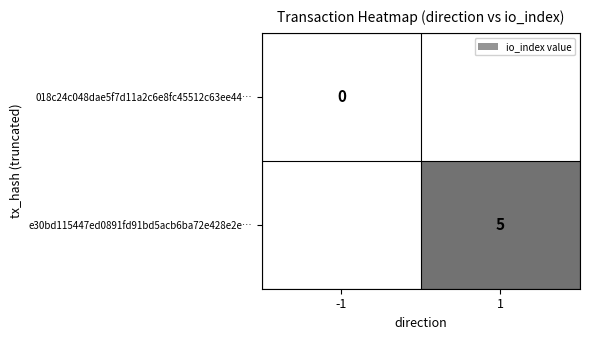

At how many categories does at least one series exceed 4?

1